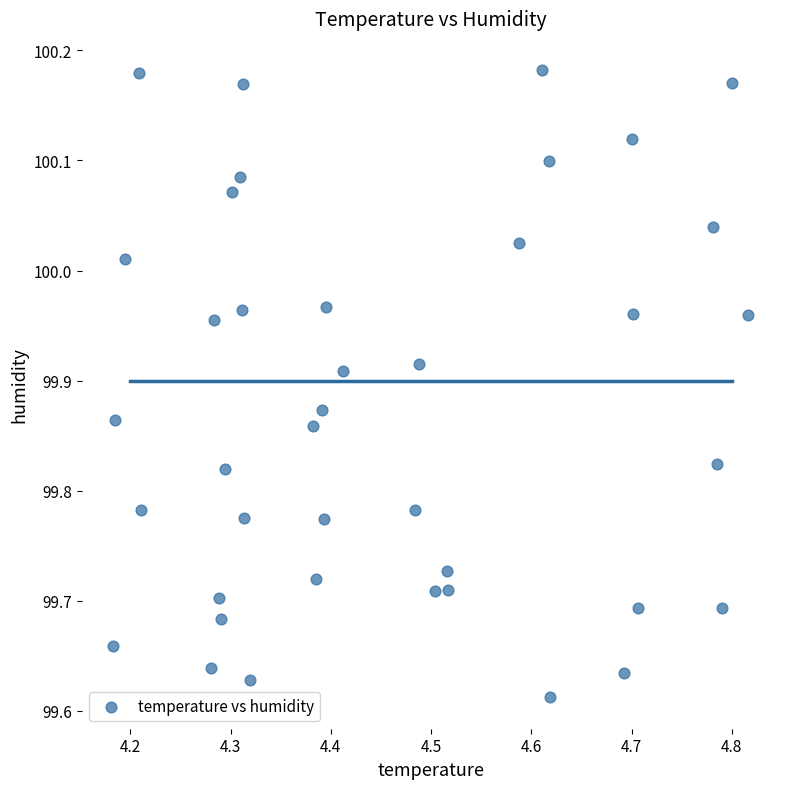

What is the range of X values (max minus min)?

0.6